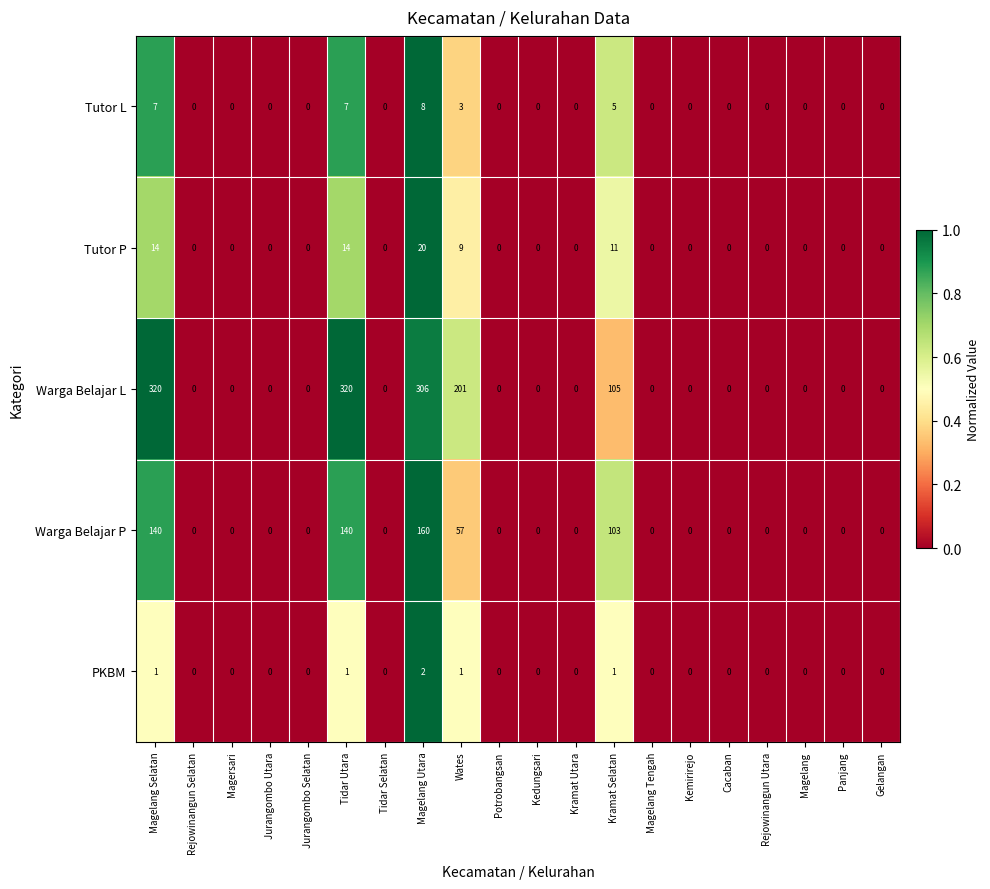

The value of Warga Belajar P at Rejowinangun Selatan is 84. True or false?

False